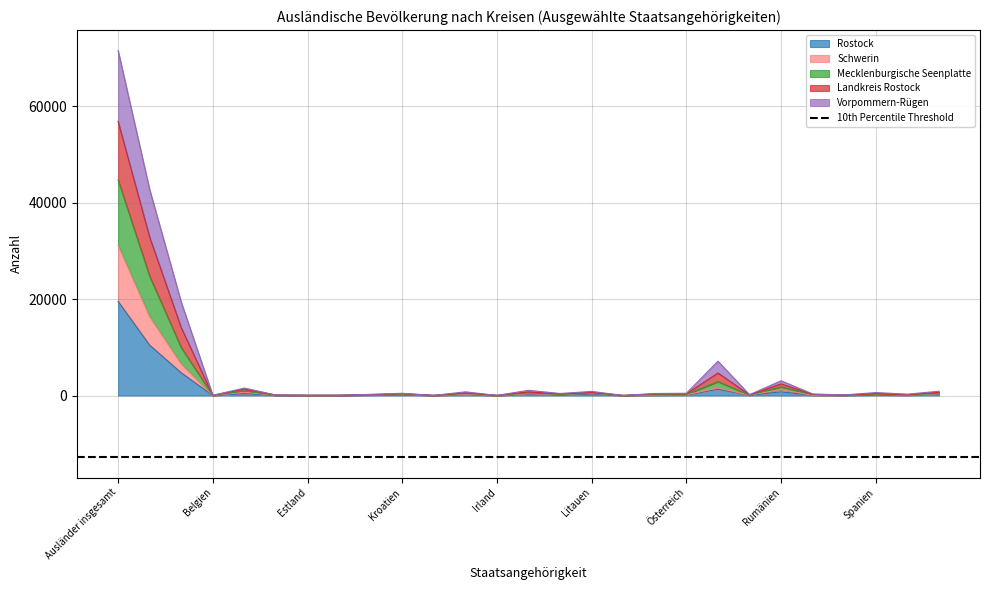

Which label corresponds to the smallest value in the chart?

Luxemburg